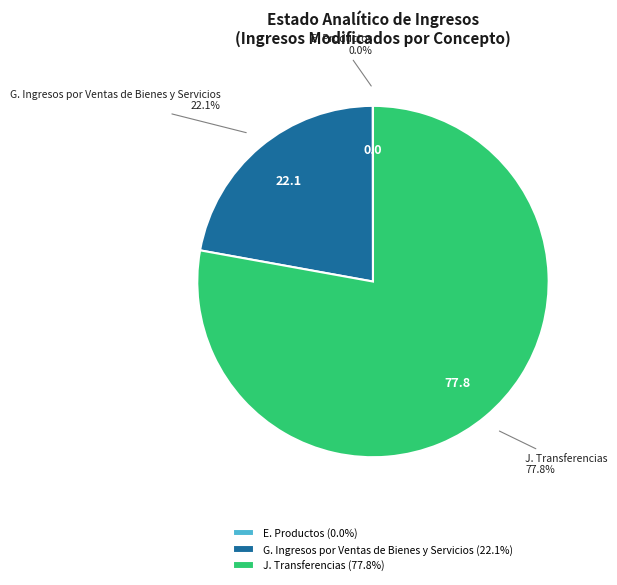

What is the ratio of the value at G. Ingresos por Ventas de Bienes y Servicios to the value at J. Transferencias?

0.3